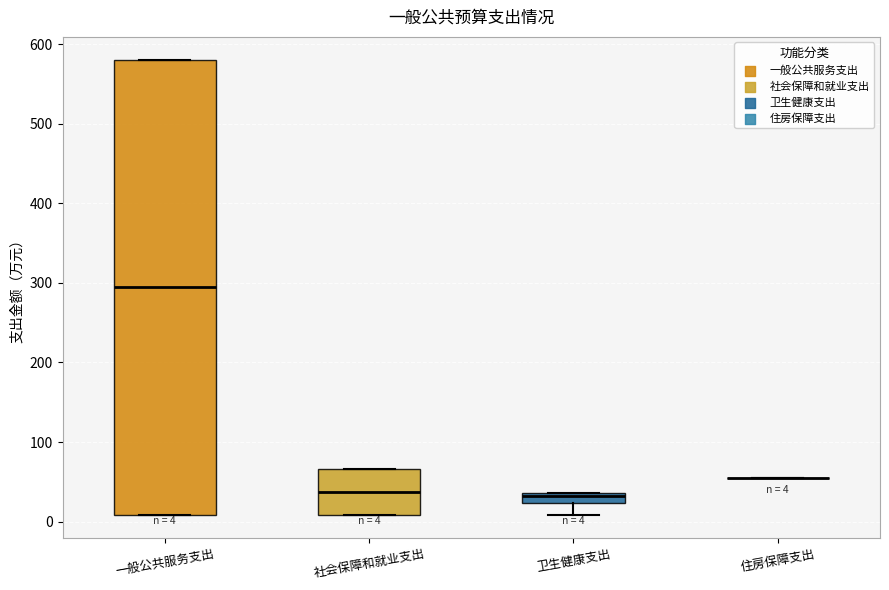

Comparing the boxes themselves (not the whiskers), which one is the tallest?

一般公共服务支出